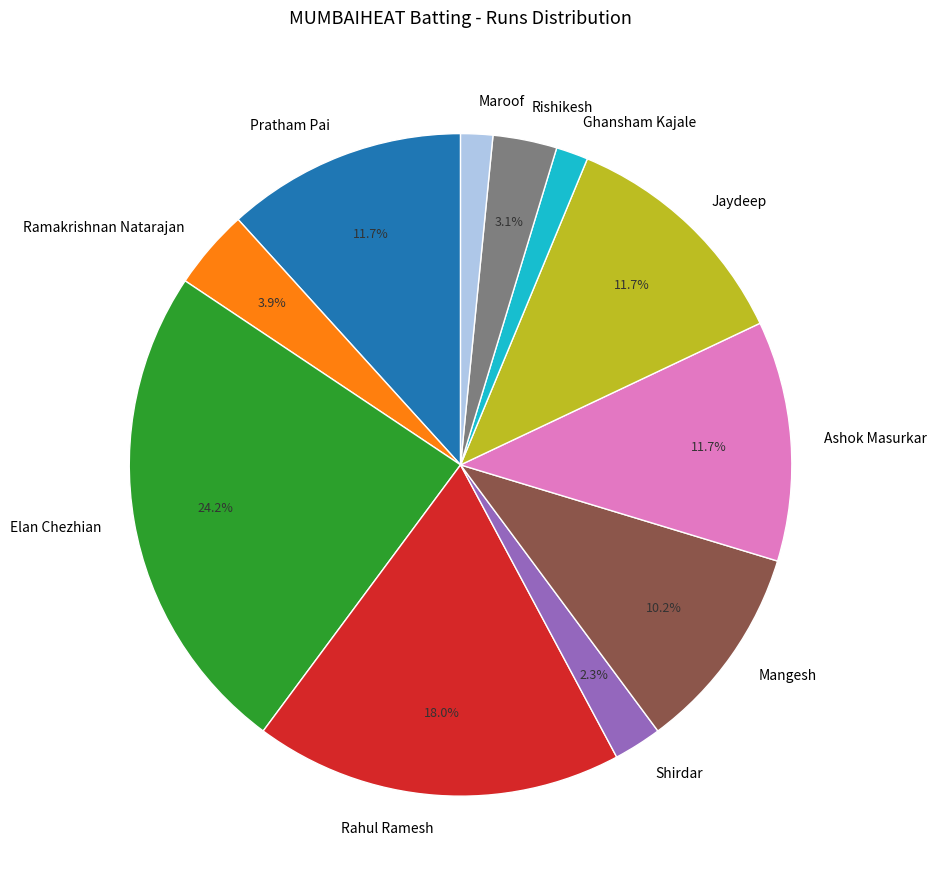

Does Ghansham Kajale represent more than half of the total?

No